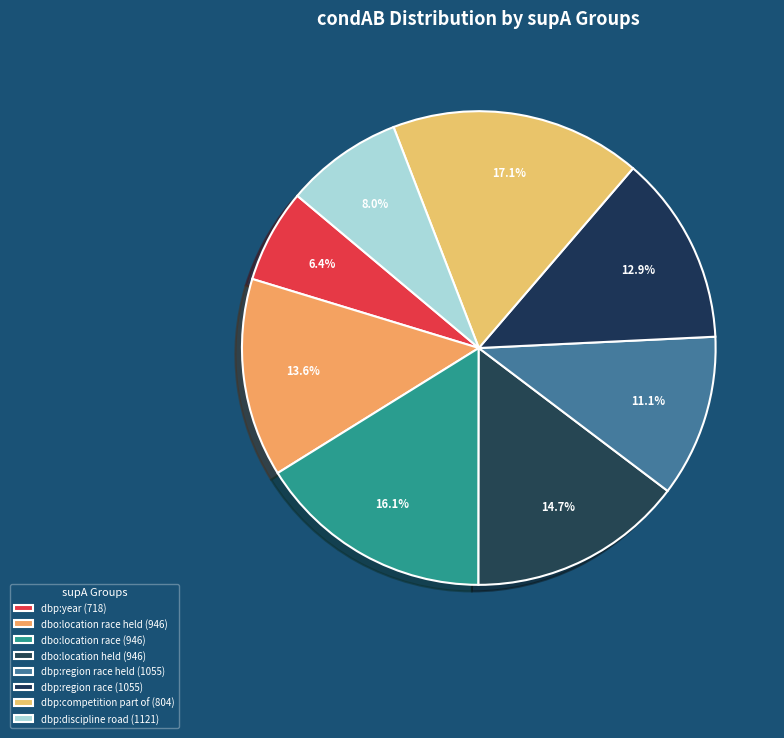

Which category has the smallest portion of the pie?

dbp:year (718)